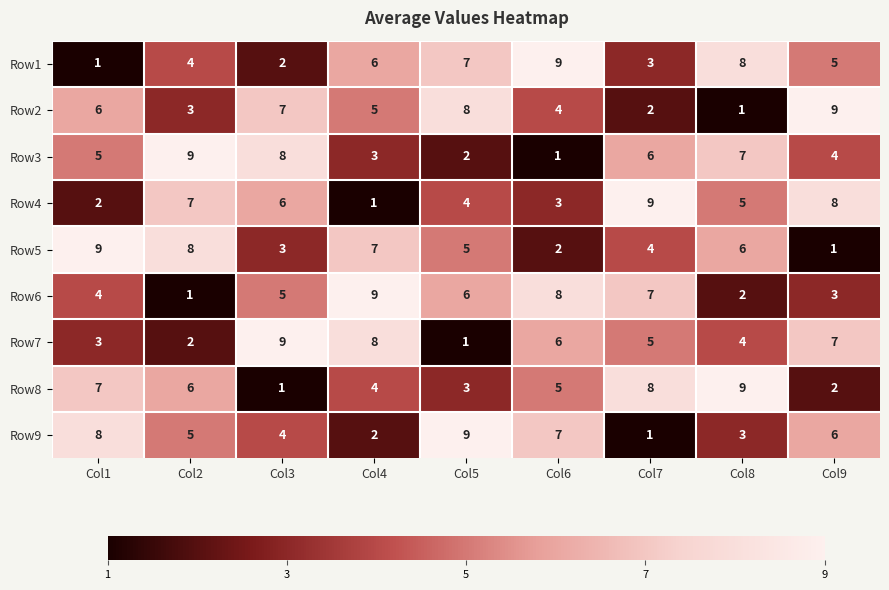

Is it true that Row7 equals 15 at Col3?

False